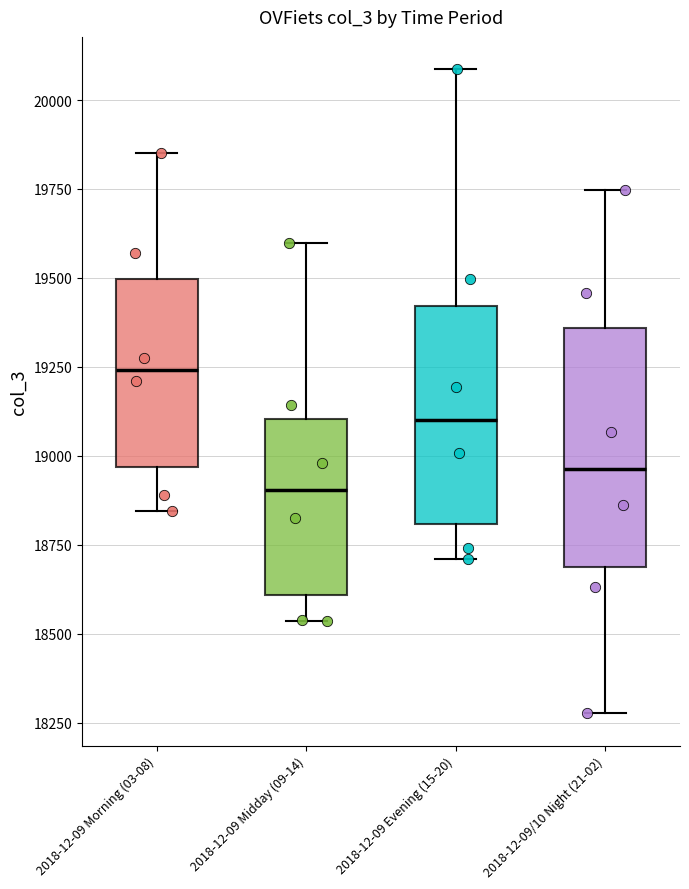

Reading left to right, read every box against the y-axis: the position of its median line, the range the box covers, and the ends of its whiskers. The values are not printed on the chart, so give them approximately, as read against the axis.

2018-12-09 Morning (03-08): median 19250, box 18950 to 19500, whiskers 18850 to 19850
2018-12-09 Midday (09-14): median 18900, box 18600 to 19100, whiskers 18550 to 19600
2018-12-09 Evening (15-20): median 19100, box 18800 to 19400, whiskers 18700 to 20100
2018-12-09/10 Night (21-02): median 18950, box 18700 to 19350, whiskers 18300 to 19750